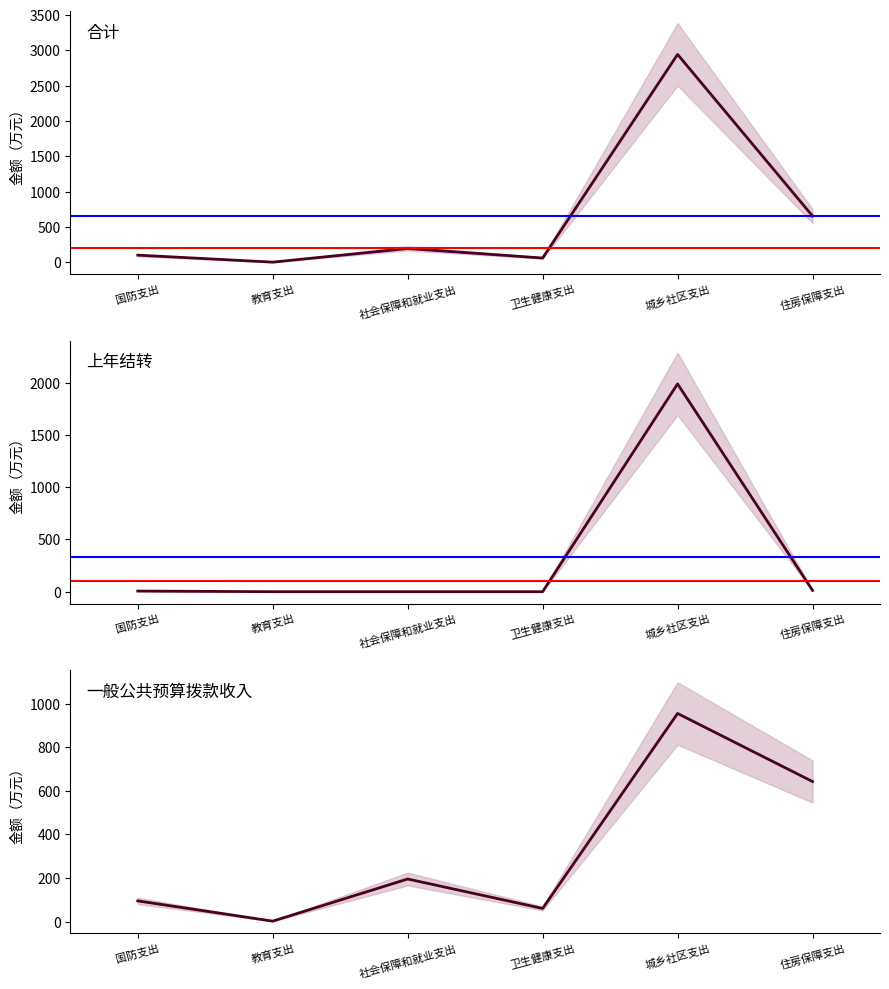

What is the difference between the 上年结转 values at 国防支出 and 卫生健康支出?

6.1